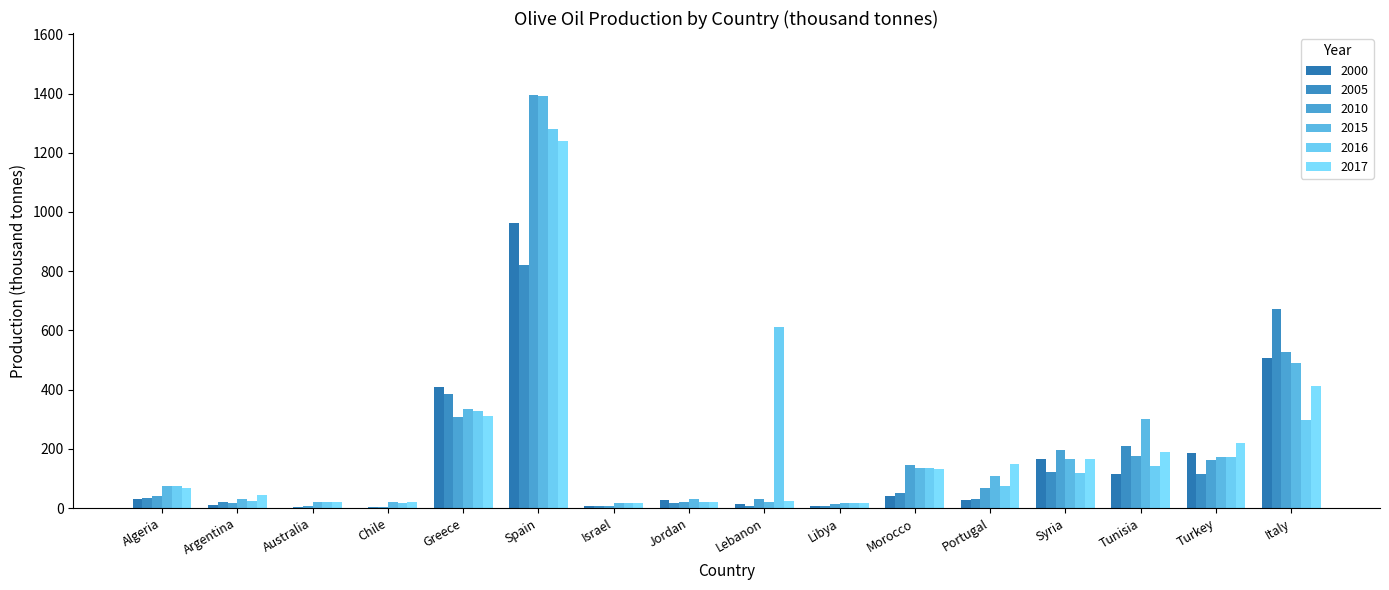

At how many categories does at least one series exceed 1196?

1